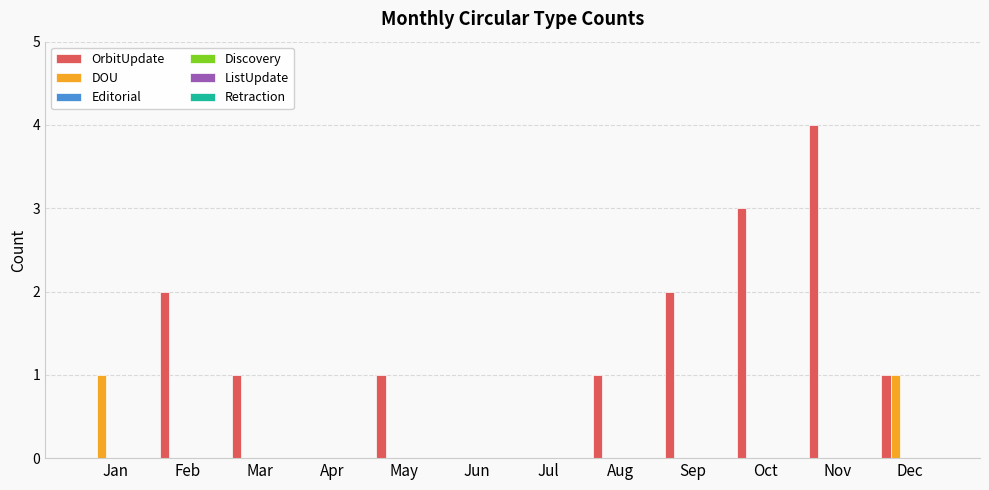

Which series has the largest total across all categories?

OrbitUpdate